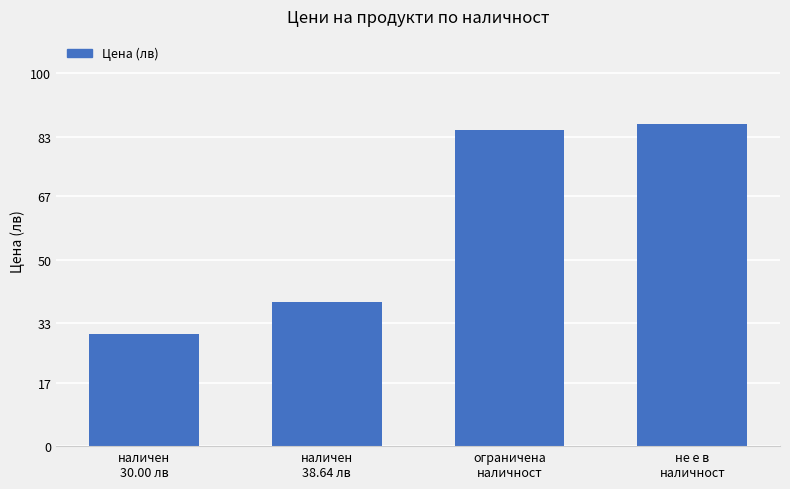

Reading right to left, extract all data points from this chart.

86.3	84.7	38.6	30.0